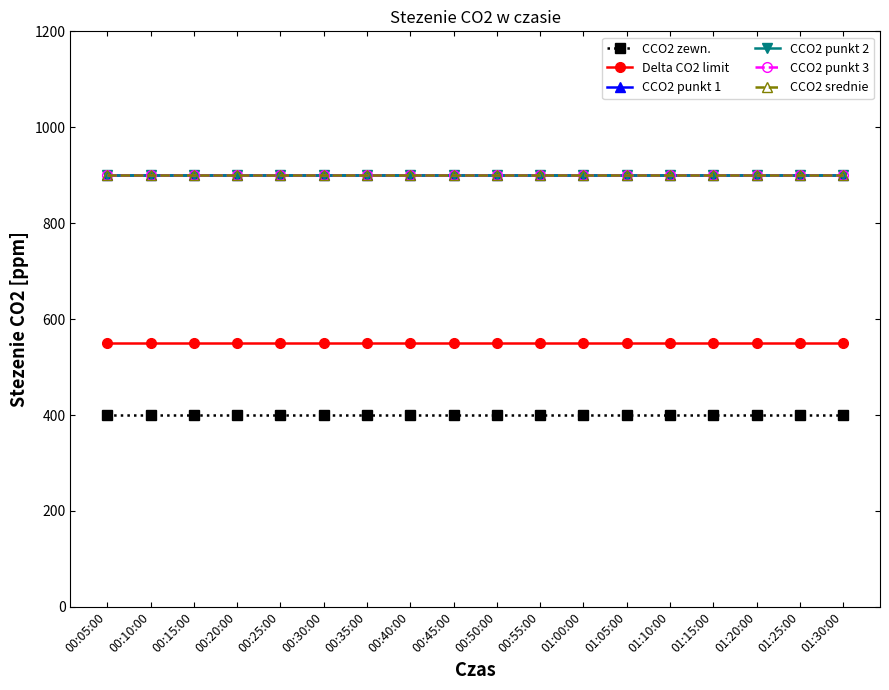

What is the sum of the CCO2 punkt 3 values at 00:10:00 and 00:45:00?

1800